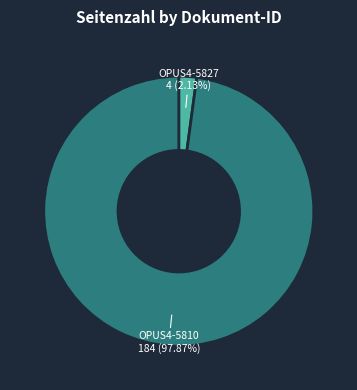

Rank the categories by value from highest to lowest.

OPUS4-5810, OPUS4-5827